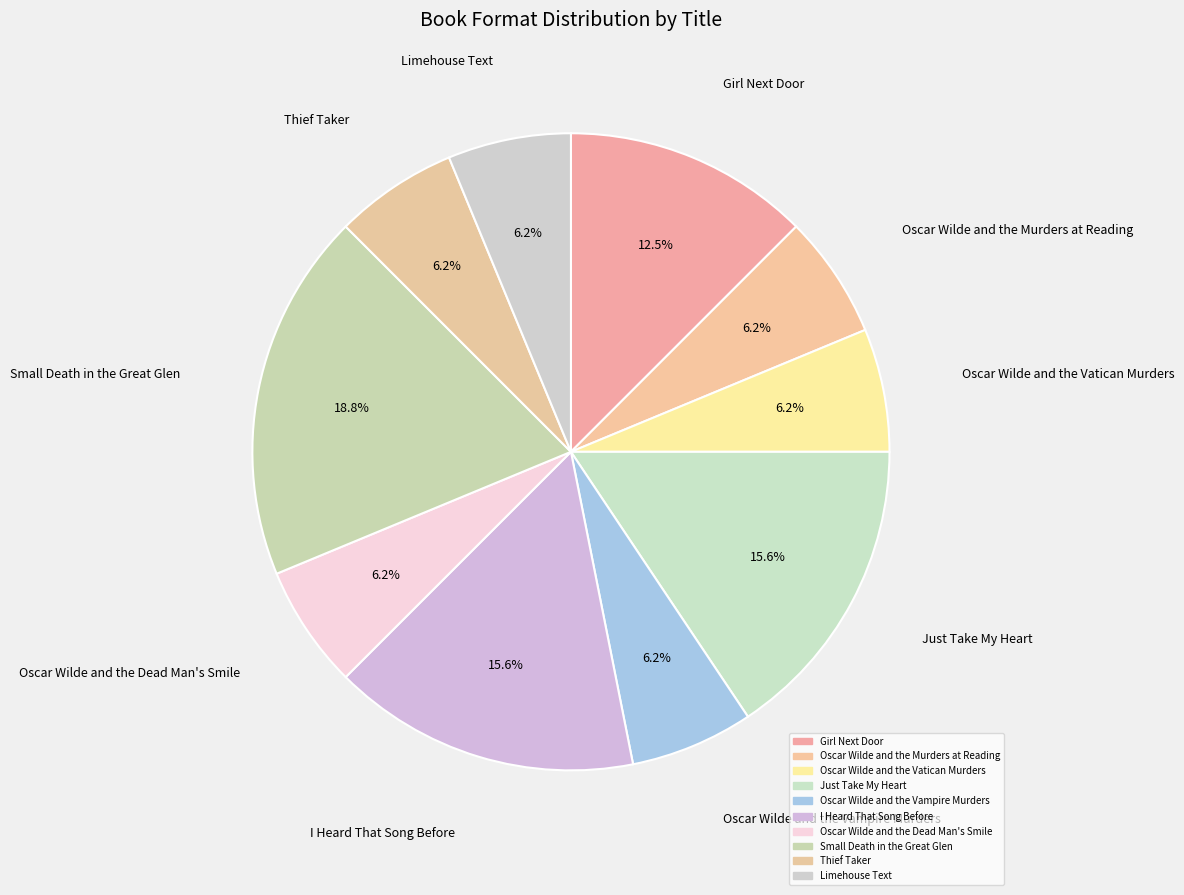

Rank the categories by value from highest to lowest.

Small Death in the Great Glen, Just Take My Heart, I Heard That Song Before, Girl Next Door, Oscar Wilde and the Murders at Reading, Oscar Wilde and the Vatican Murders, Oscar Wilde and the Vampire Murders, Oscar Wilde and the Dead Man's Smile, Thief Taker, Limehouse Text